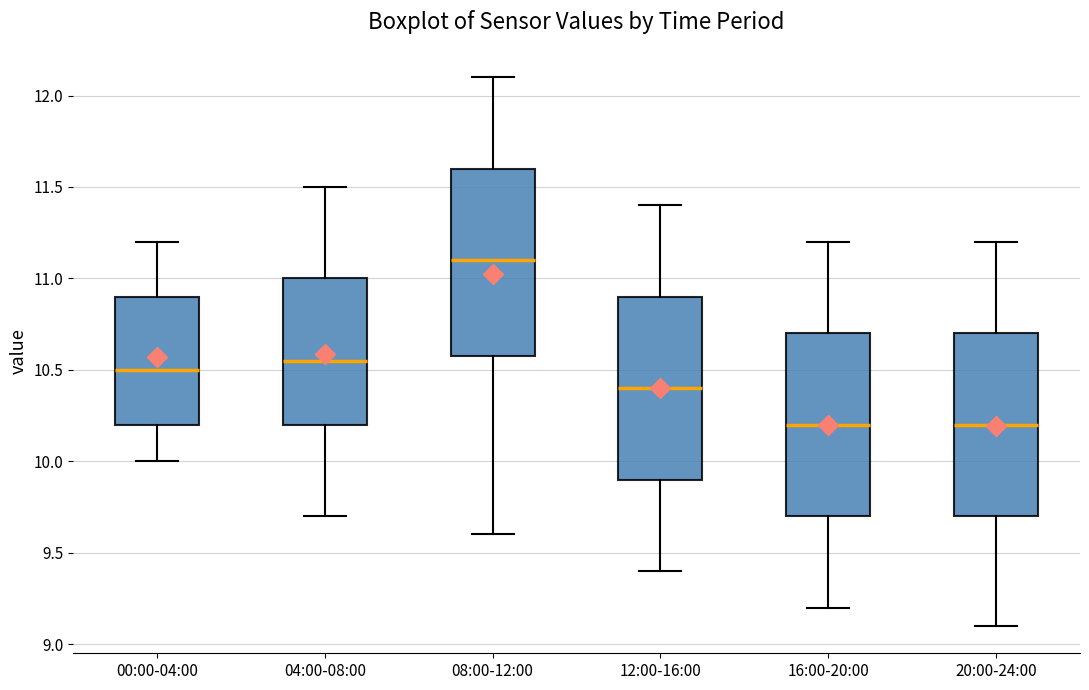

Reading left to right, read every box against the y-axis: the position of its median line, the range the box covers, and the ends of its whiskers. The values are not printed on the chart, so give them approximately, as read against the axis.

00:00-04:00: median 10.50, box 10.20 to 10.90, whiskers 10.00 to 11.20
04:00-08:00: median 10.55, box 10.20 to 11.00, whiskers 9.70 to 11.50
08:00-12:00: median 11.10, box 10.60 to 11.60, whiskers 9.60 to 12.10
12:00-16:00: median 10.40, box 9.90 to 10.90, whiskers 9.40 to 11.40
16:00-20:00: median 10.20, box 9.70 to 10.70, whiskers 9.20 to 11.20
20:00-24:00: median 10.20, box 9.70 to 10.70, whiskers 9.10 to 11.20